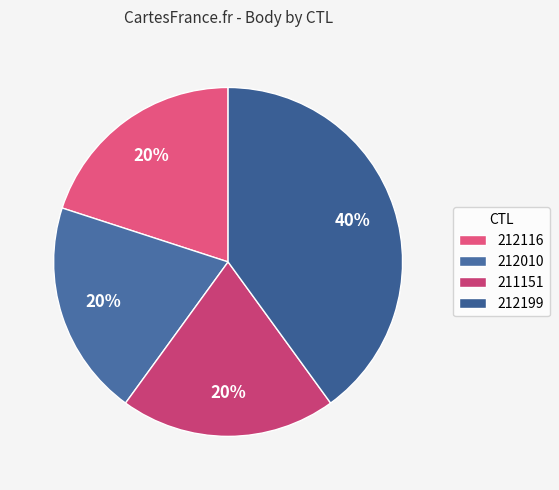

Is the sum of 212116 and 211151 greater than half?

No